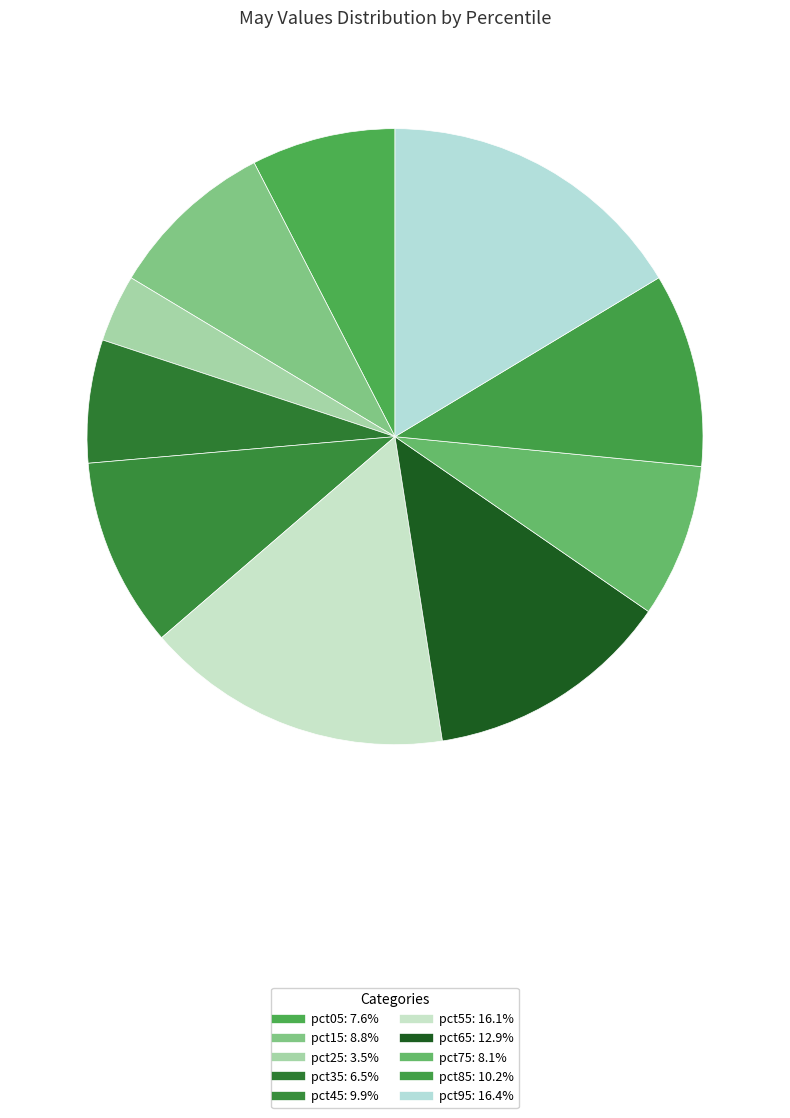

How many slices are in this pie chart?

10